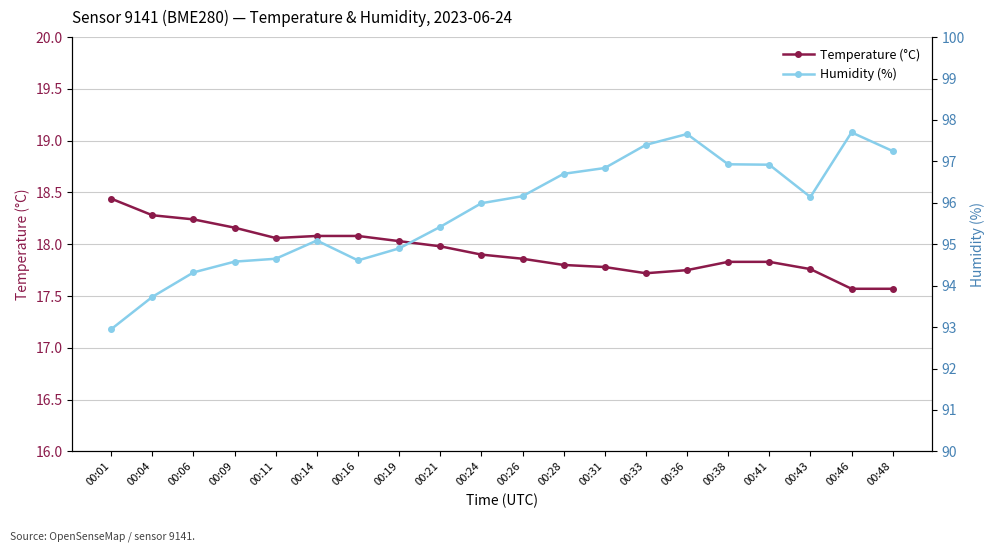

At how many categories does at least one series exceed 63?

20